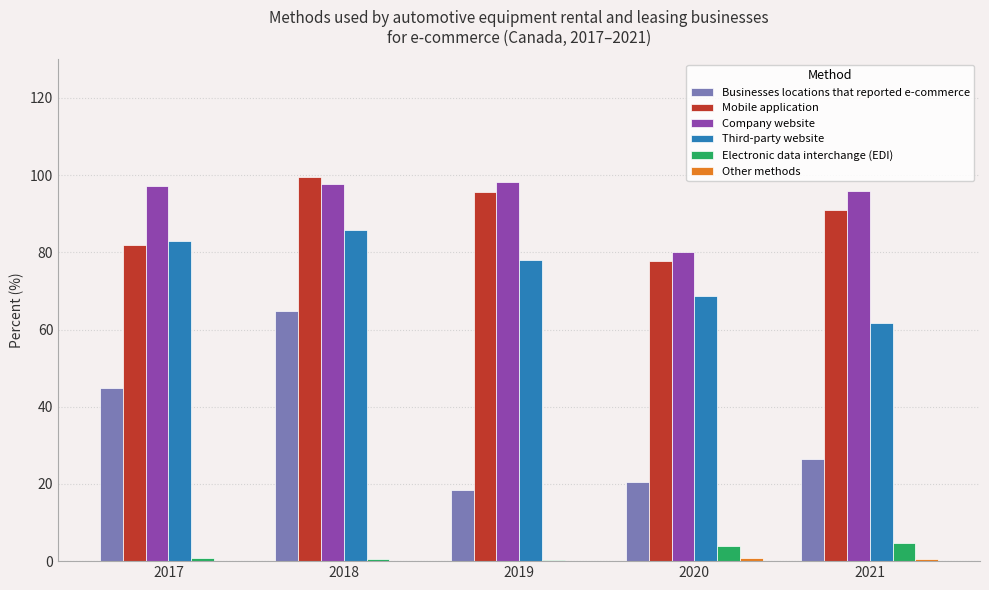

At which category is the sum across all series the highest?

2018